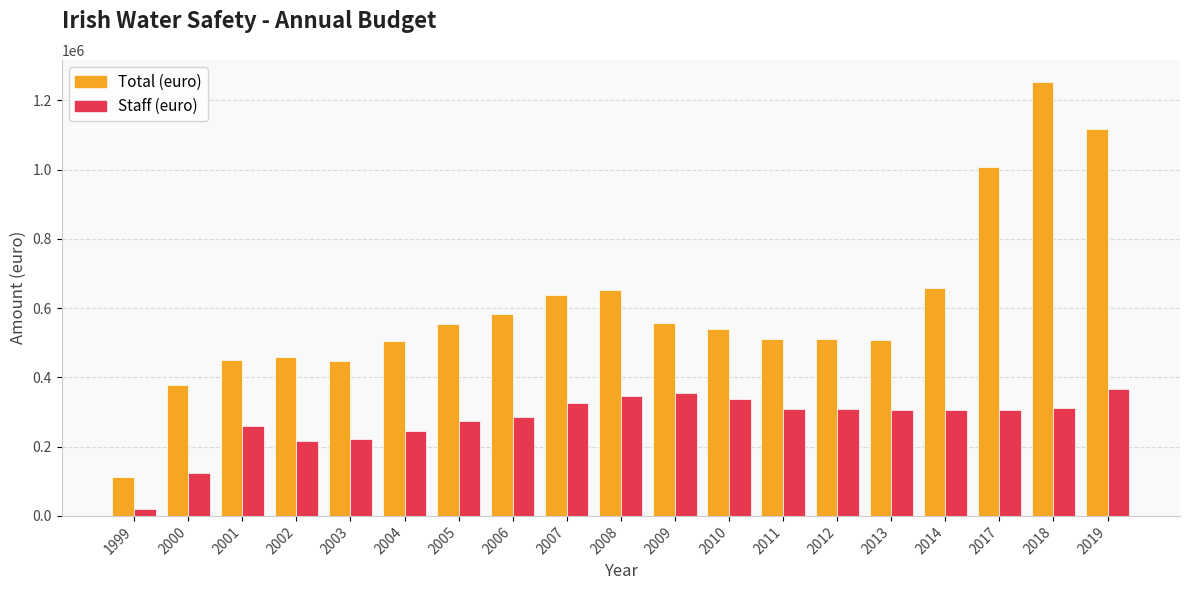

What is the spread (max minus min) of values at 2014?

352000